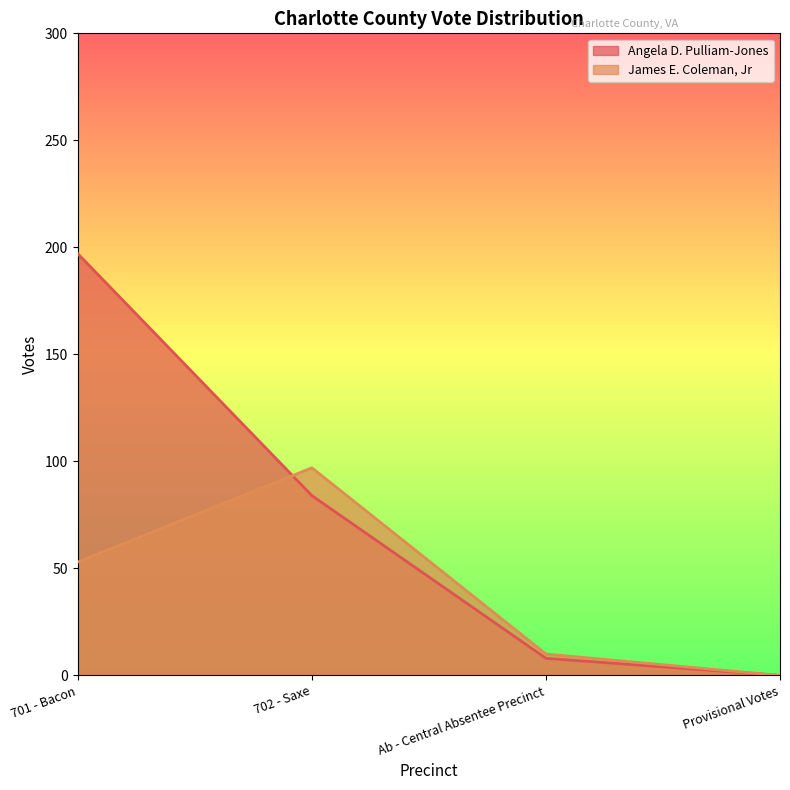

After their last crossing, which series has the higher values: James E. Coleman, Jr or Angela D. Pulliam-Jones?

James E. Coleman, Jr